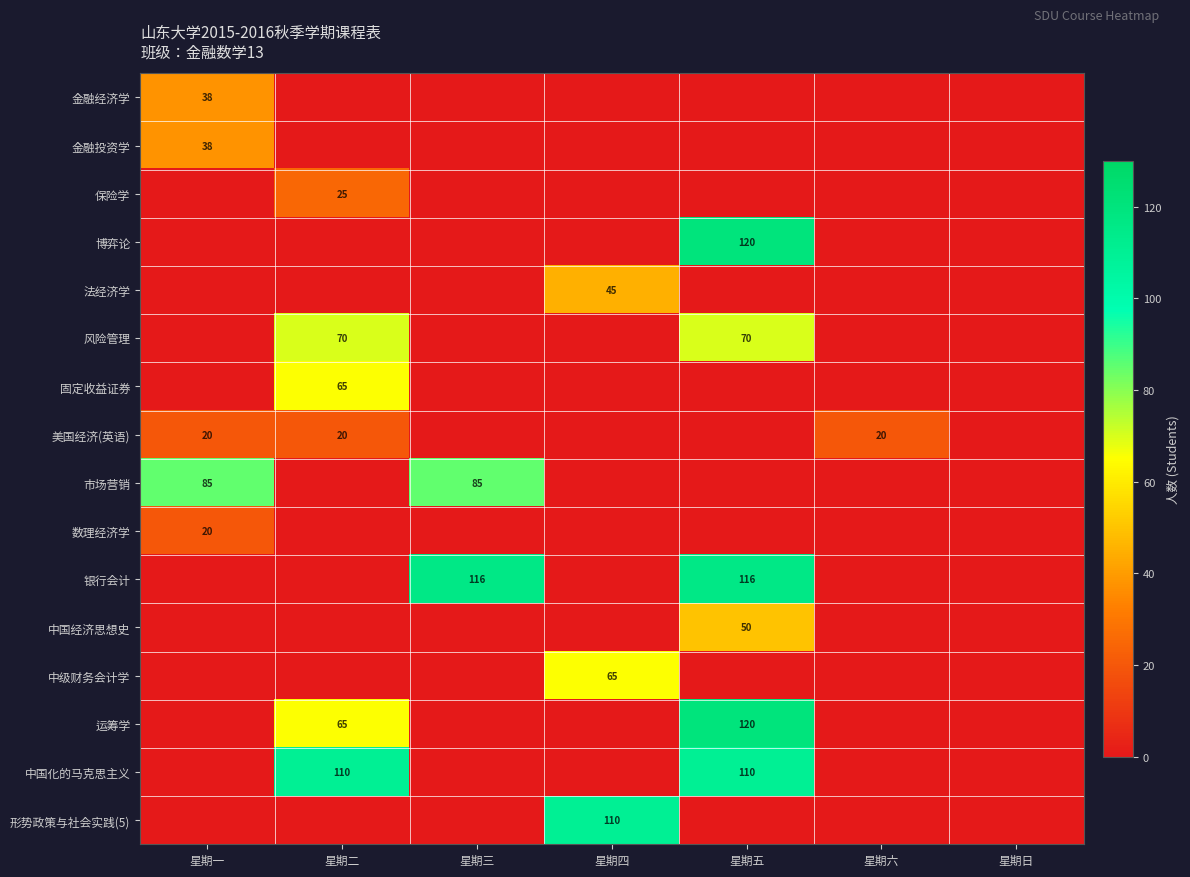

The 中国化的马克思主义 series shows 59 at 星期五. True or false?

False